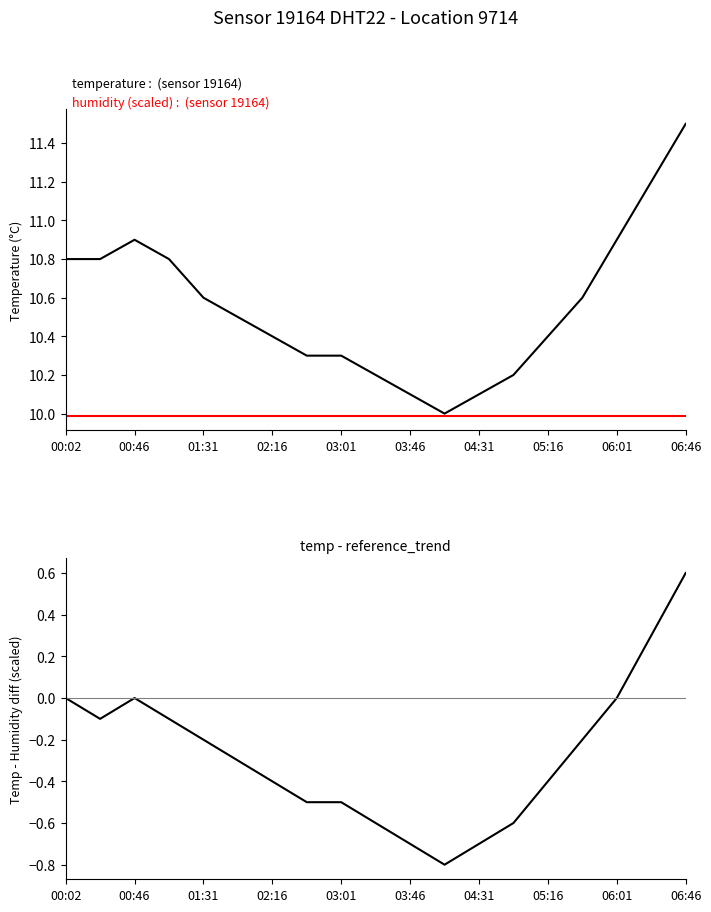

Where does the temp - humidity_trend series first go above 0?

17